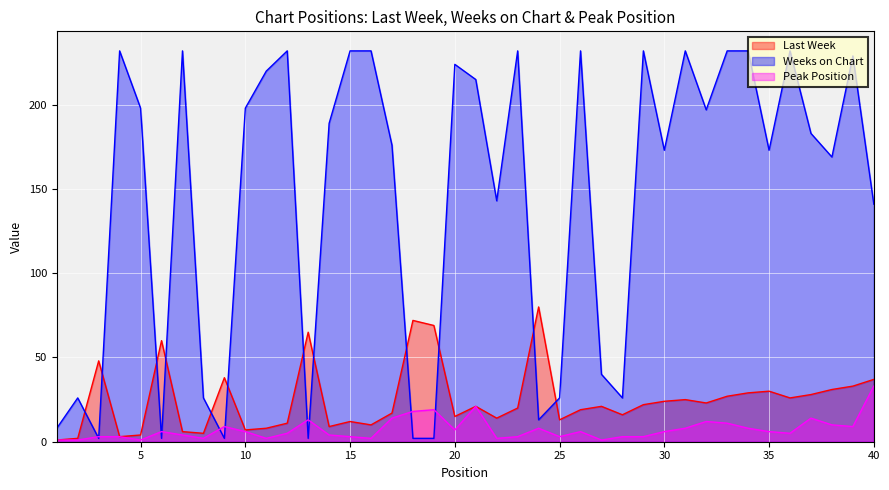

Rank the series by their maximum value, from lowest to highest.

Peak Position, Last Week, Weeks on Chart